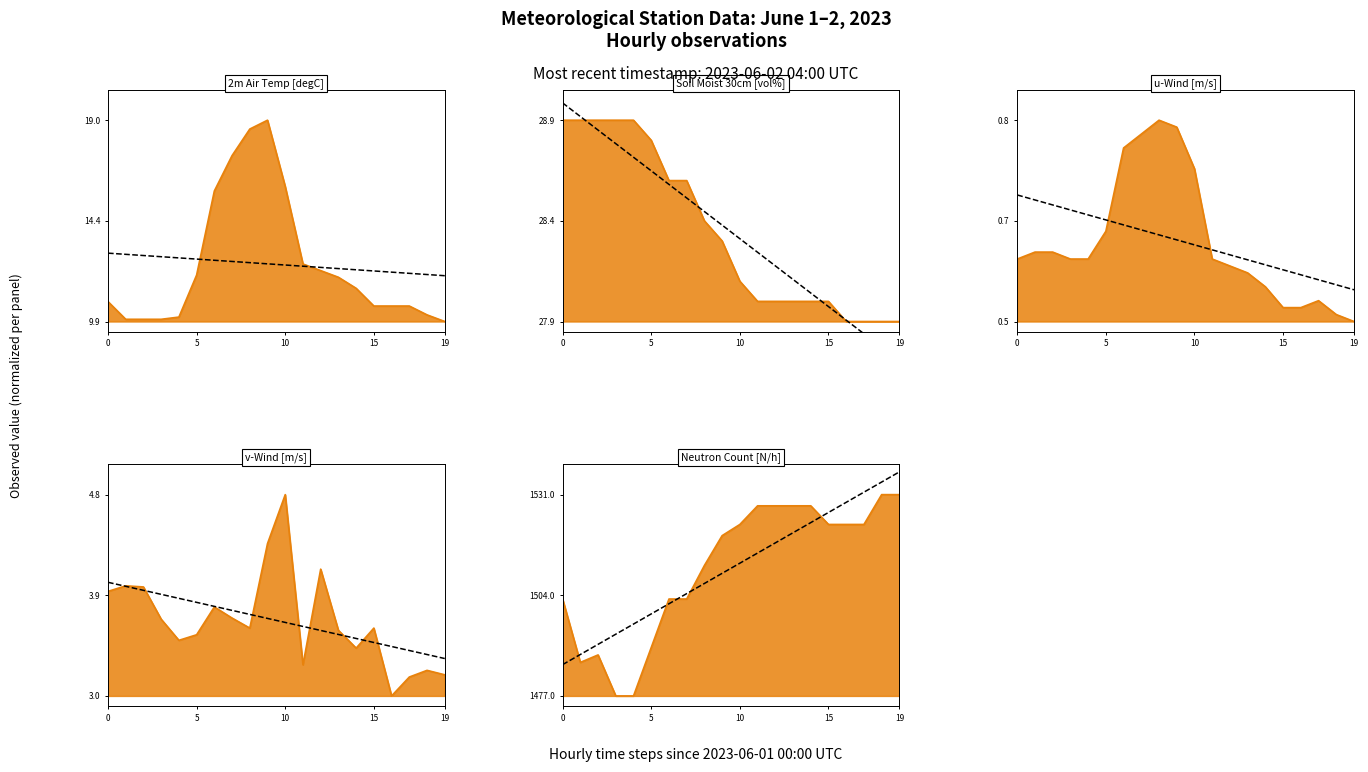

What is the difference between the 2m Air Temp [degC] values at 2023-06-01 23:00 and 2023-06-01 02:00?

0.2